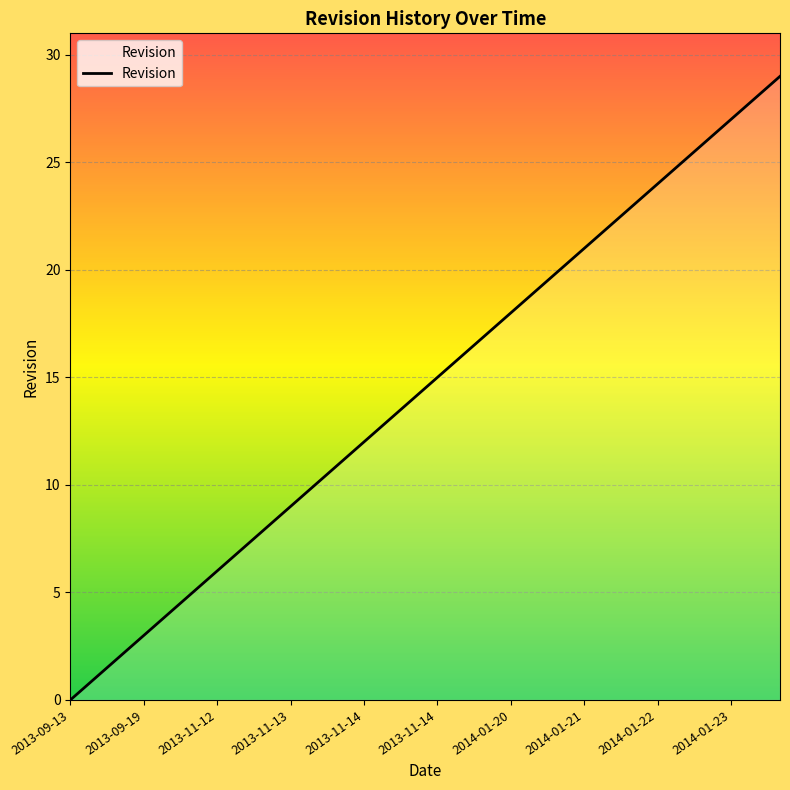

What is the maximum value shown in the chart?

29